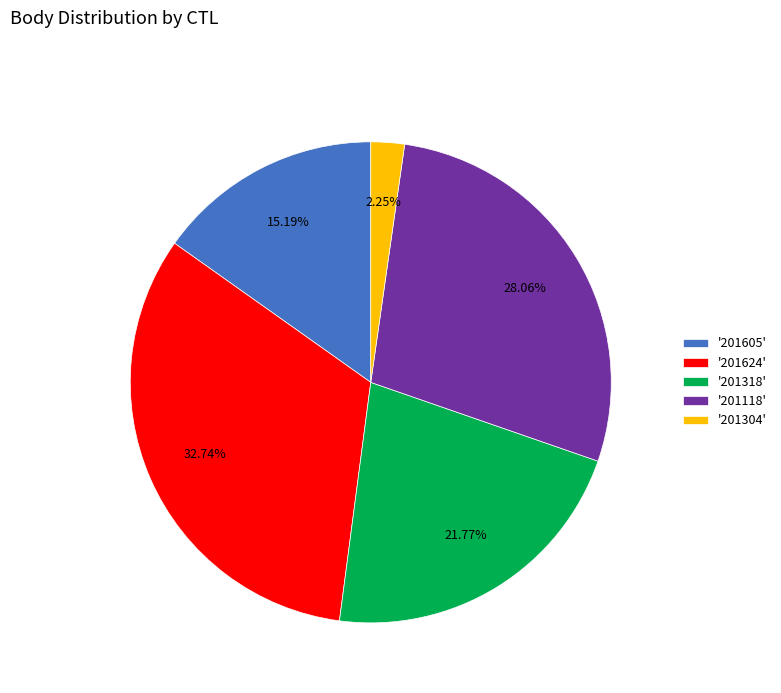

Does '201605' account for over 50% of the chart?

No